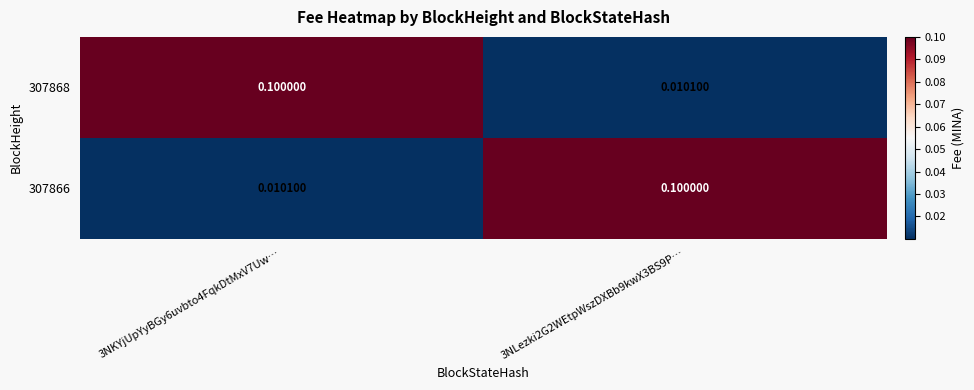

How many distinct data groups are displayed?

2